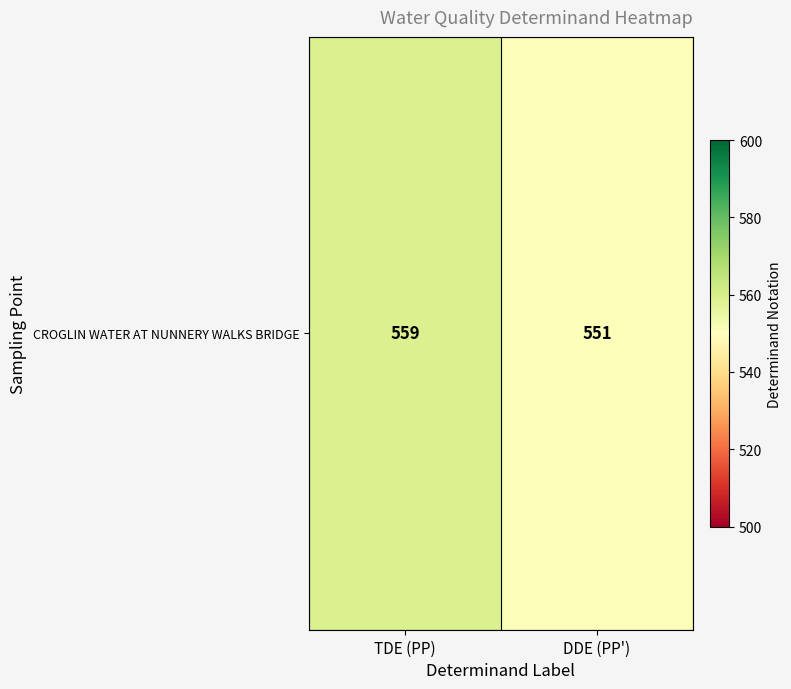

How many data points are less than 559?

1